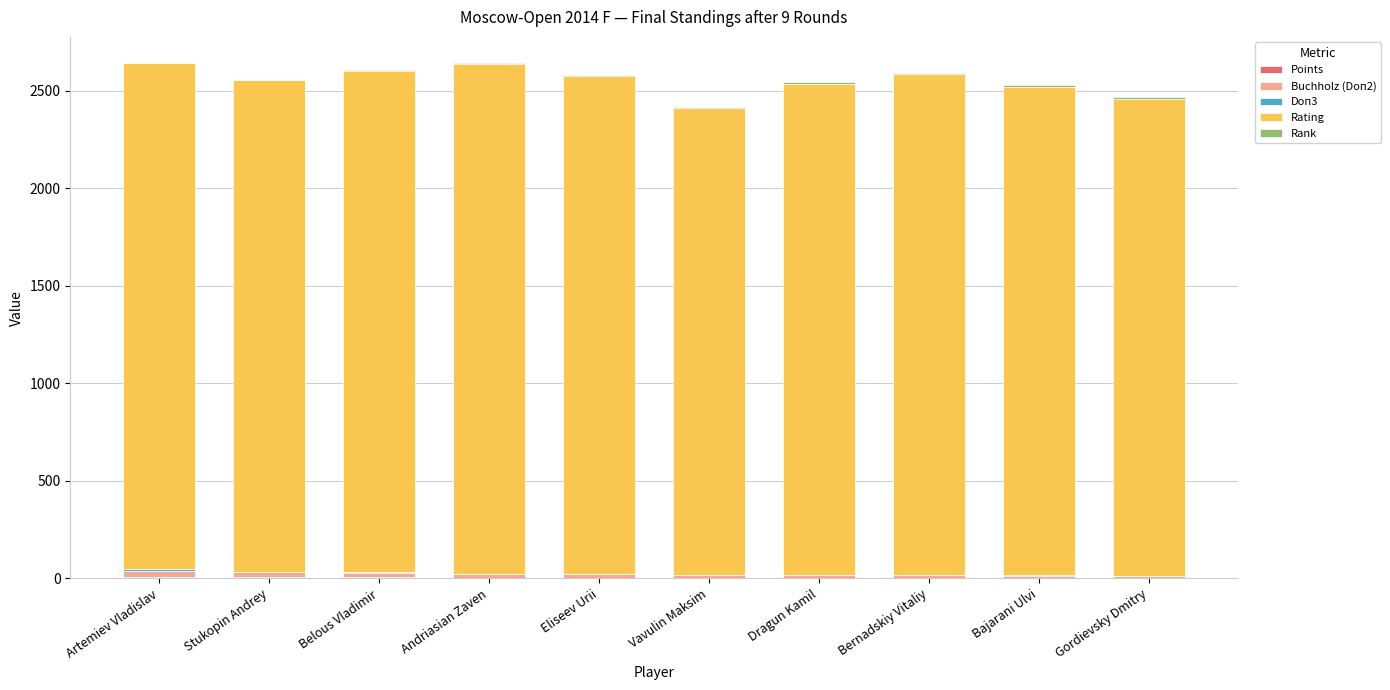

How many categories are shown in the chart?

10